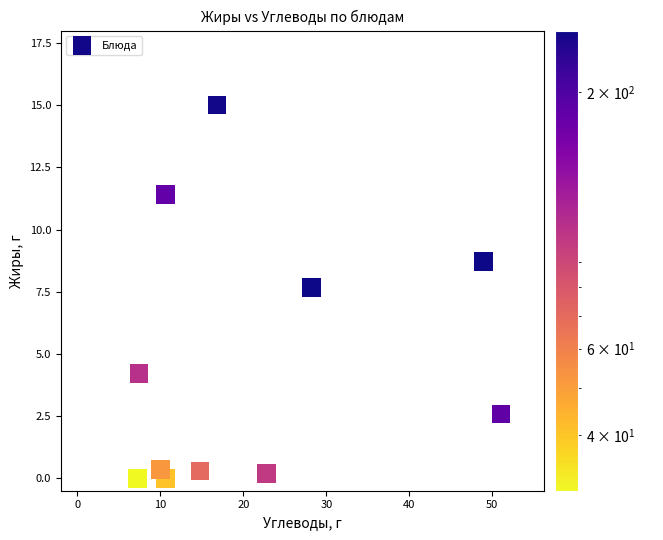

What Y value in the scatter plot is closest to 7?

7.7